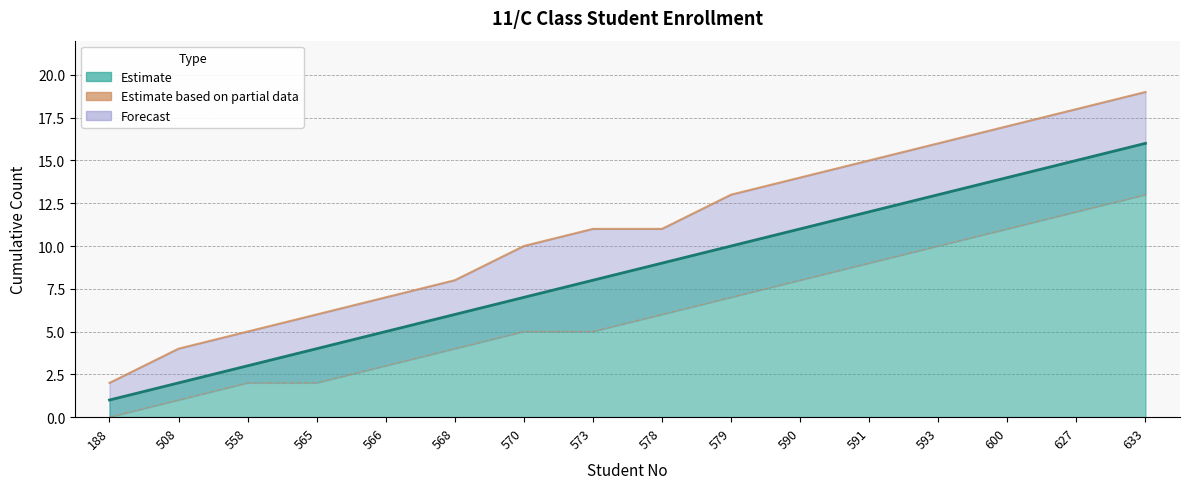

What is the maximum value shown in the chart?

19